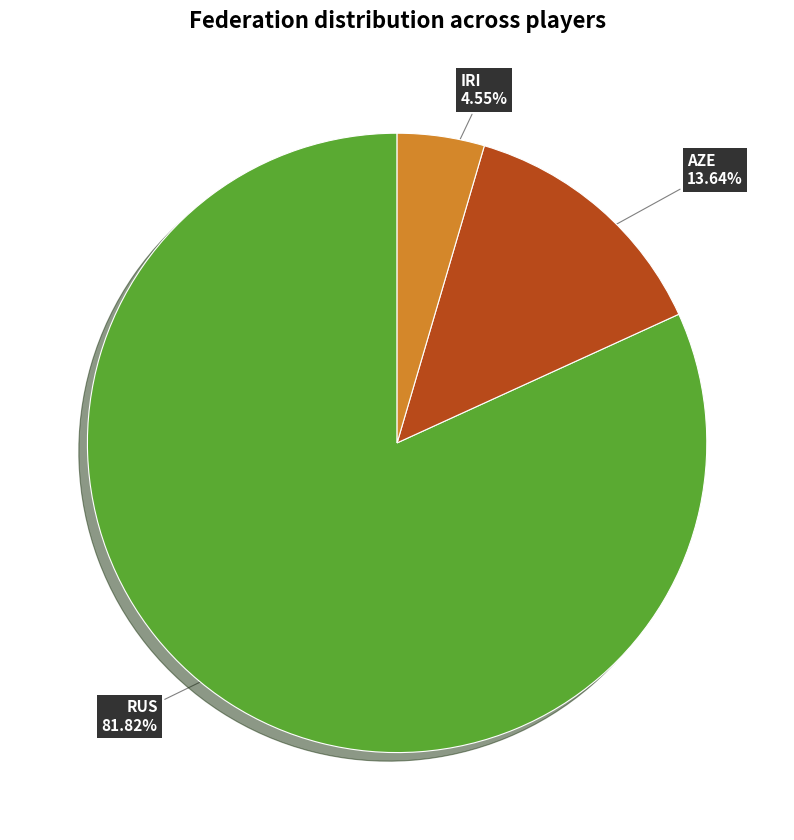

Is there a majority slice in this chart?

Yes